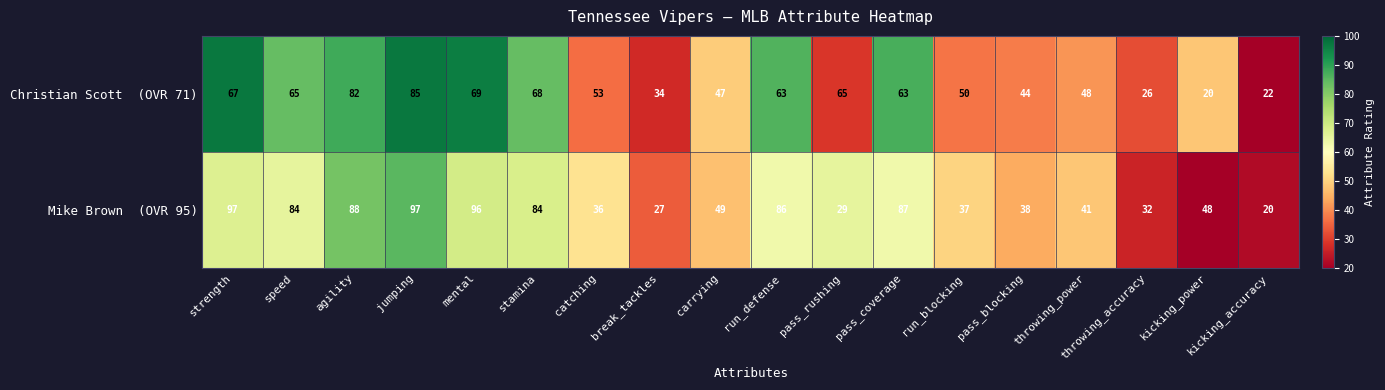

What is the spread (max minus min) of values at throwing_power?

7